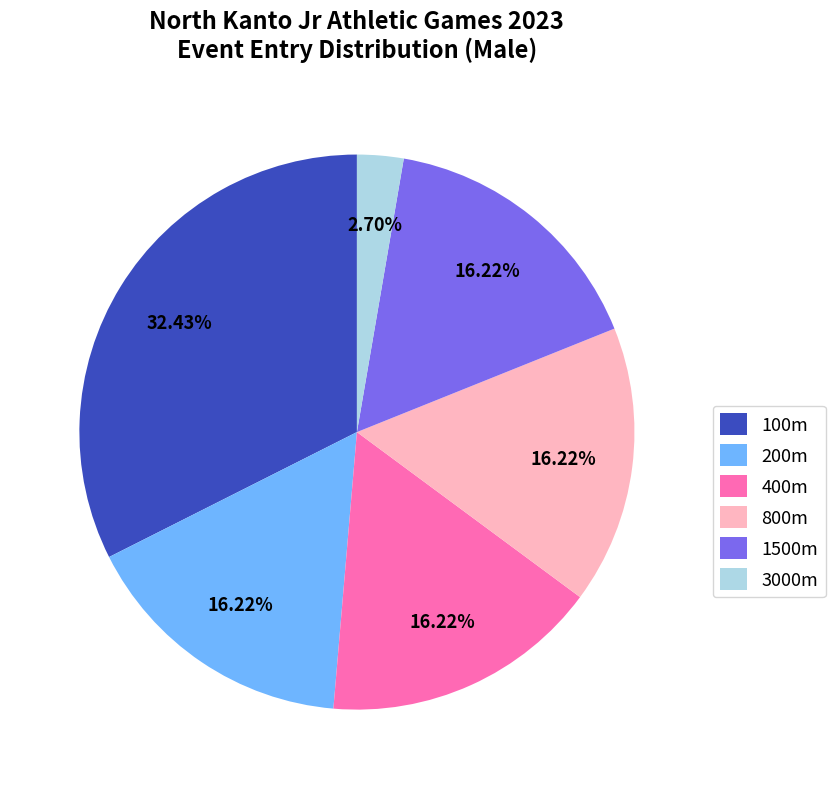

Is 100m the majority of the pie?

No